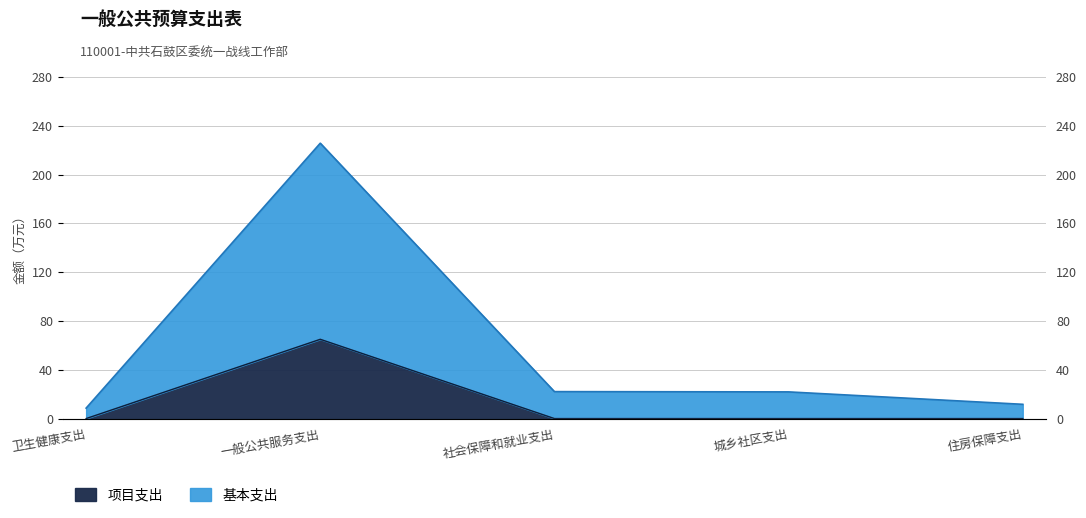

What is the difference between the highest and lowest values at 社会保障和就业支出?

22.1